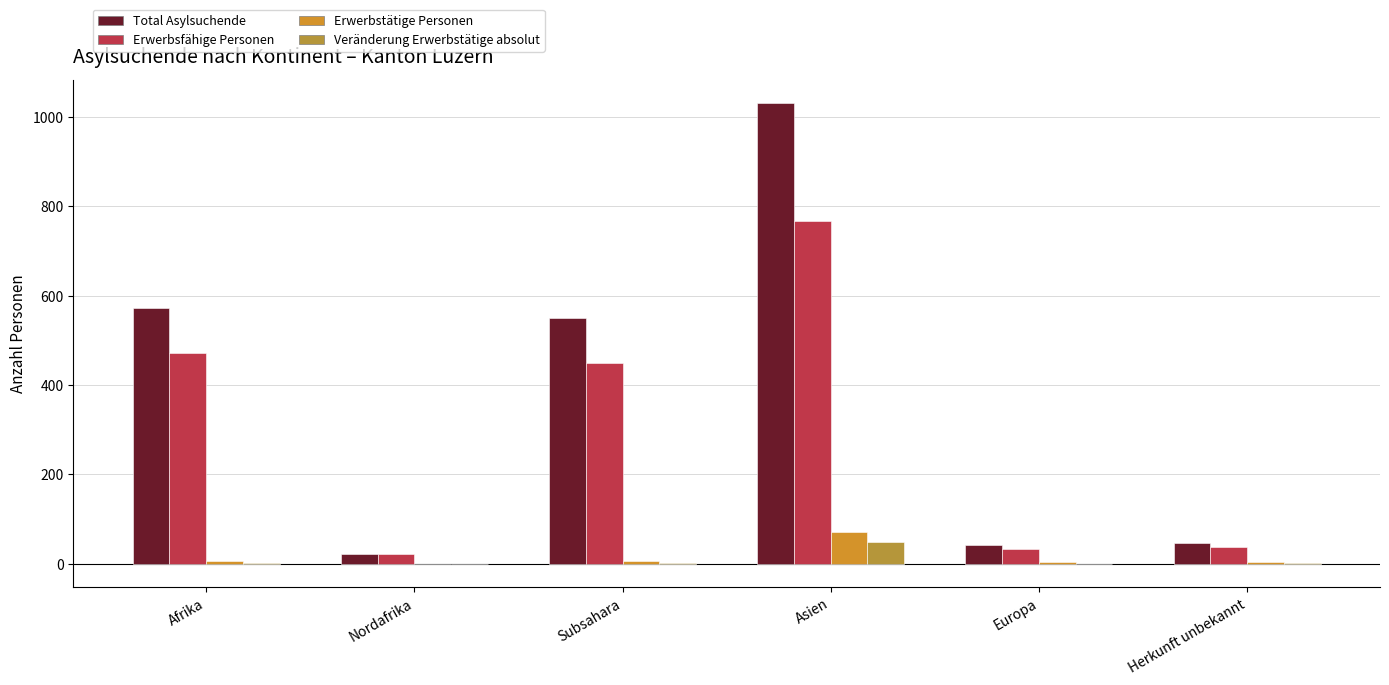

True or false: Erwerbstätige Personen has a value of 0 at Nordafrika.

True